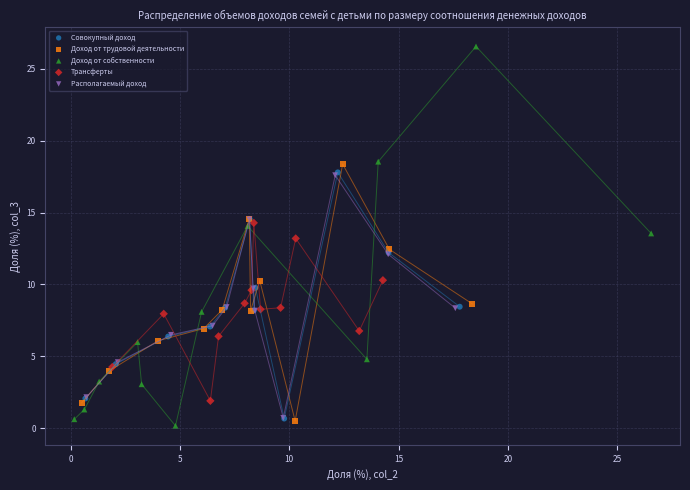

Which series reaches the minimum Y coordinate?

Доход от собственности